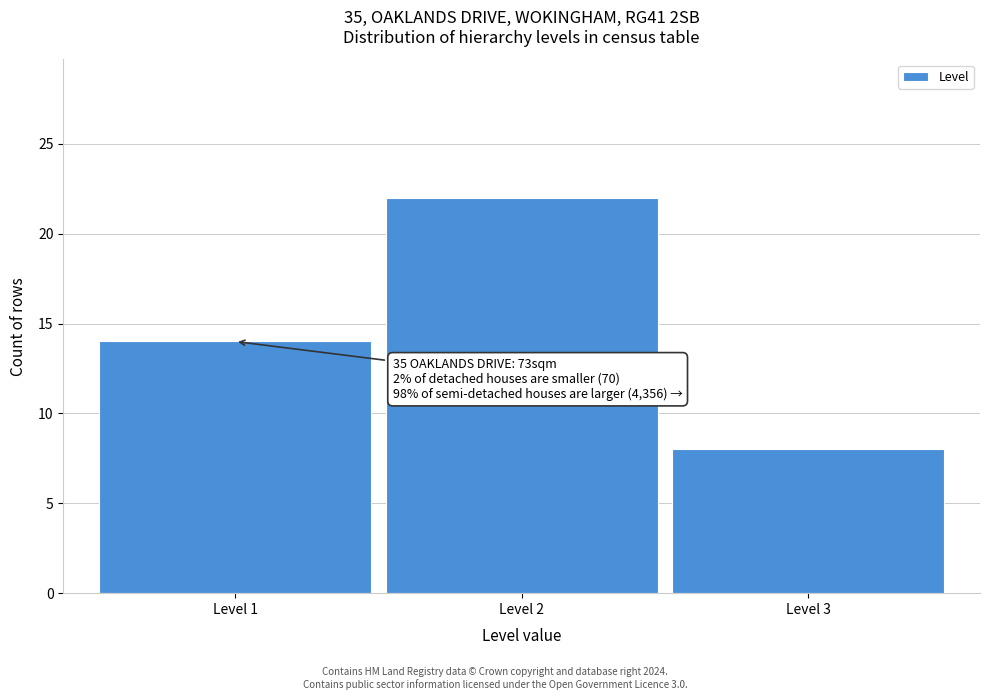

Reading left to right, what are all the values shown in this chart?

14	22	8